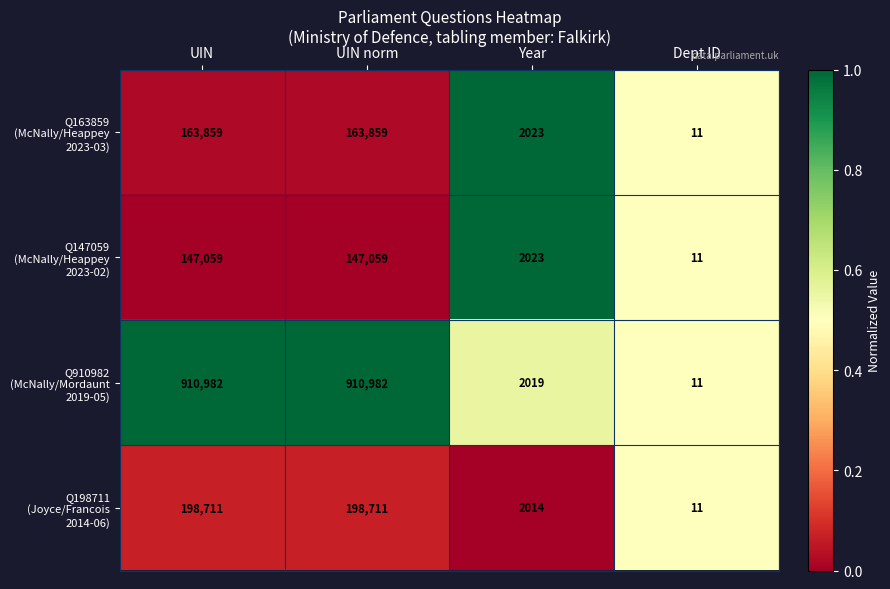

What is the spread (max minus min) of values at UIN?

763923